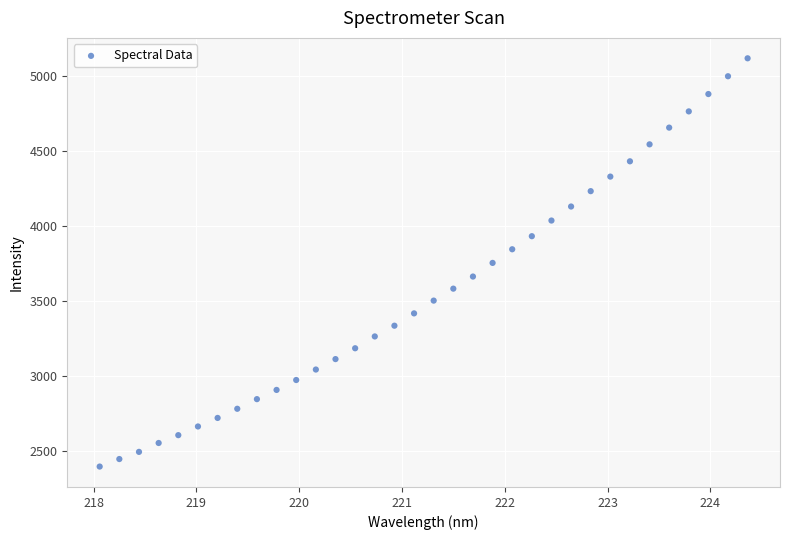

What is the range of X values (max minus min)?

6.3